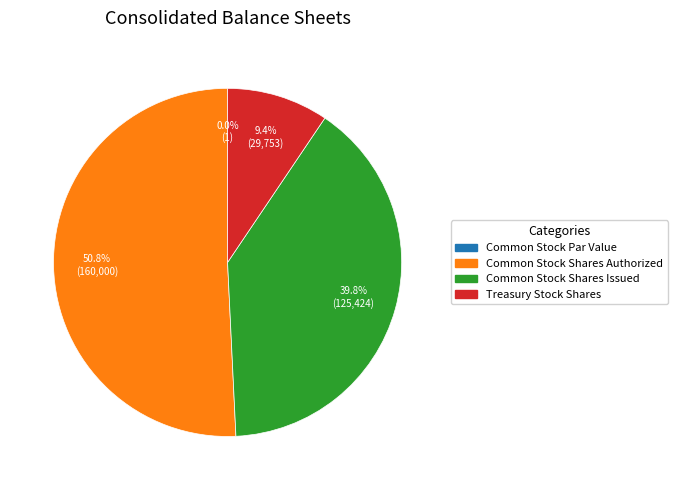

Which slice represents more than half of the pie?

Common Stock Shares Authorized